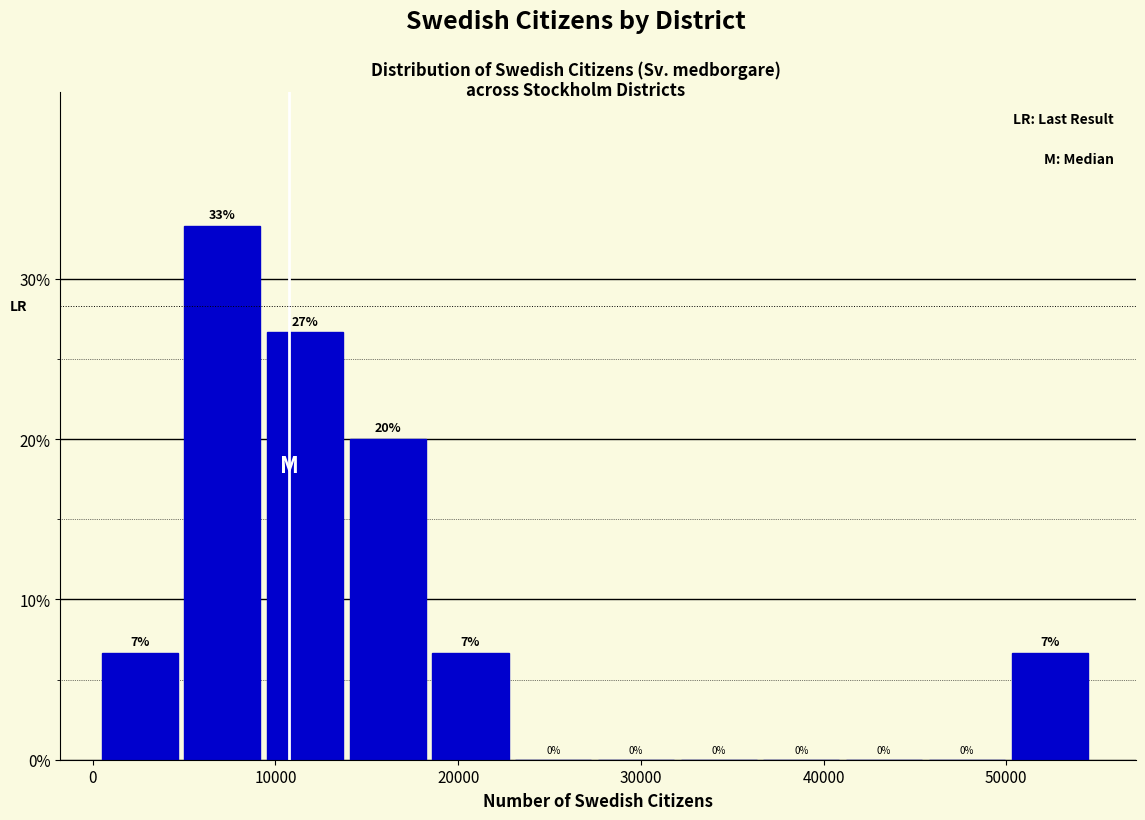

Which range on the x-axis has the tallest bar?

5000 to 10000